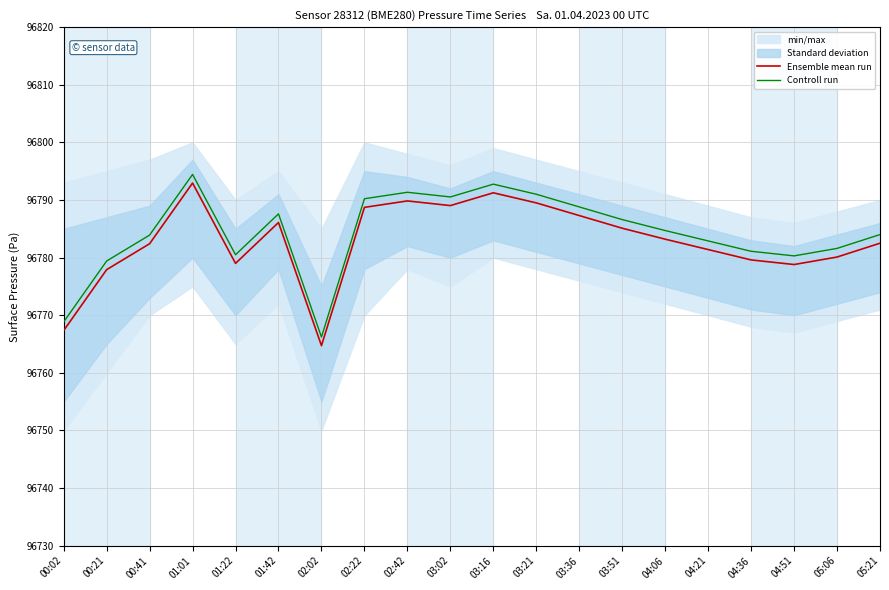

At which category is the sum across all series the highest?

01:01